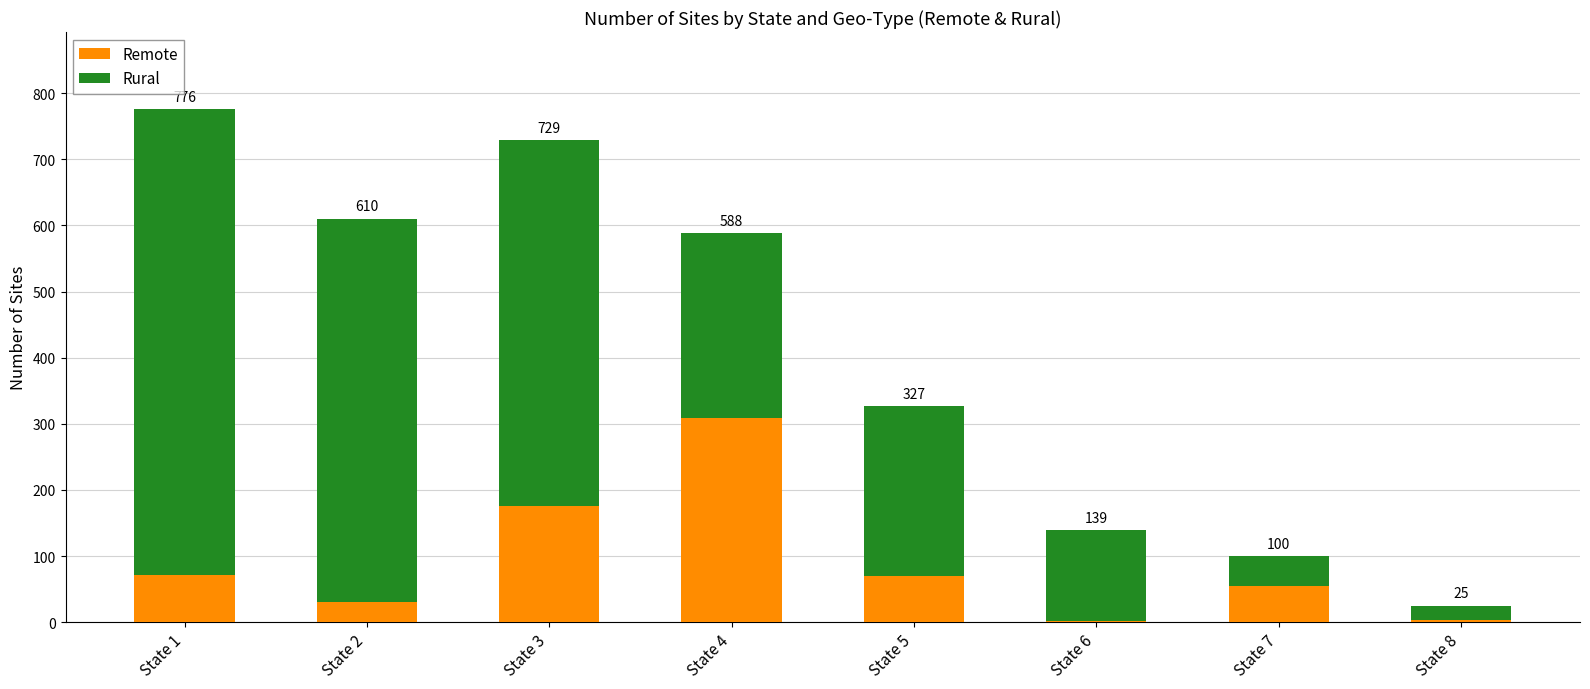

Are the bars horizontal?

No